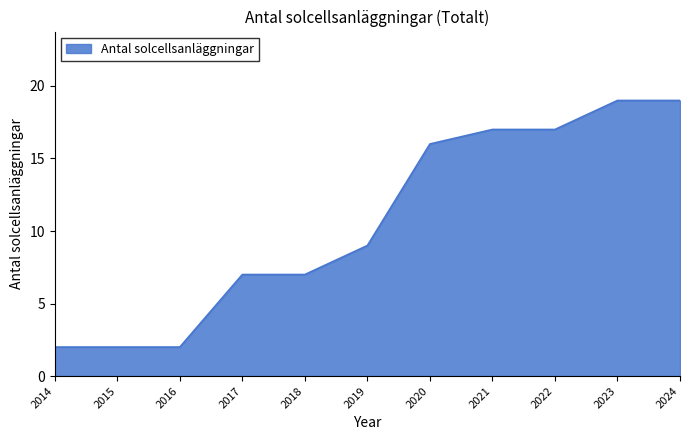

The chart shows a value of 2 at 2016. True or false?

True